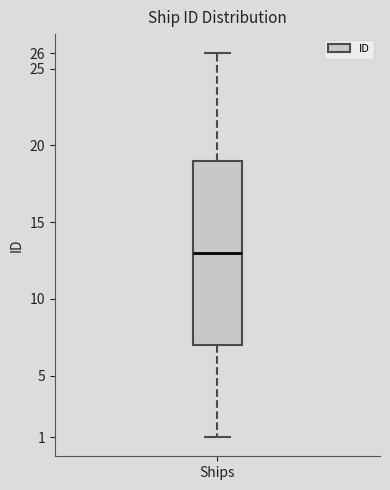

Transcribe this box plot: give where the median line is, the range the box spans, and where the two whiskers end, as read against the y-axis. The values are not printed on the chart, so give them approximately, as read against the axis.

median 13, box 7 to 19, whiskers 1 to 26